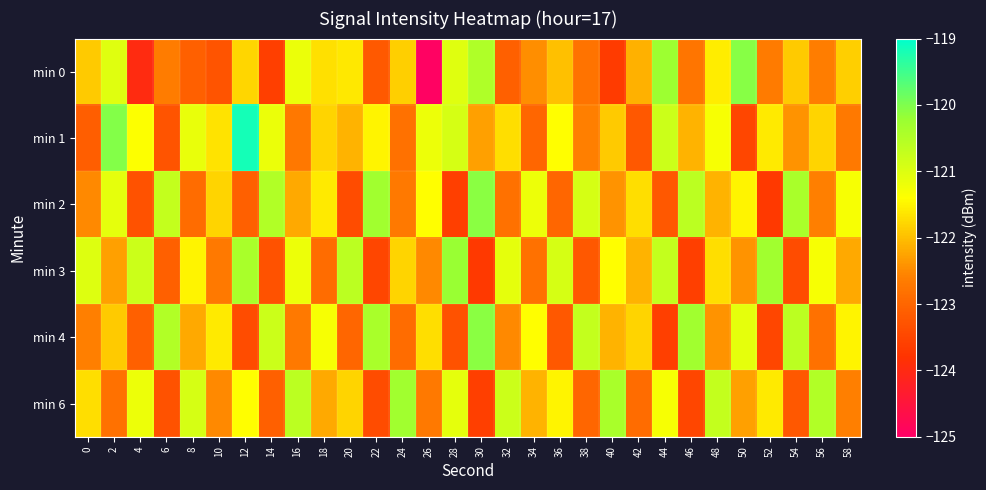

What is the total value across all series at 32?

-732.0